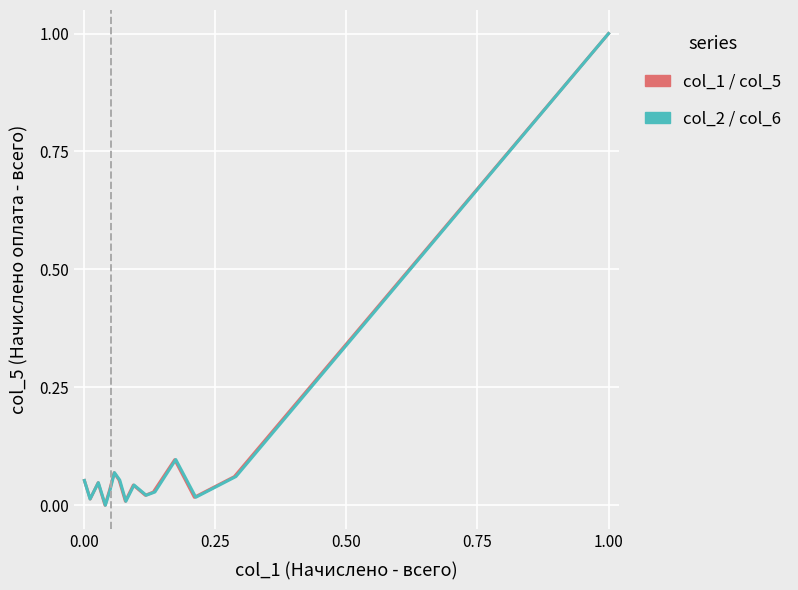

Rank the series by their maximum value, from highest to lowest.

col_1 / col_5, col_2 / col_6